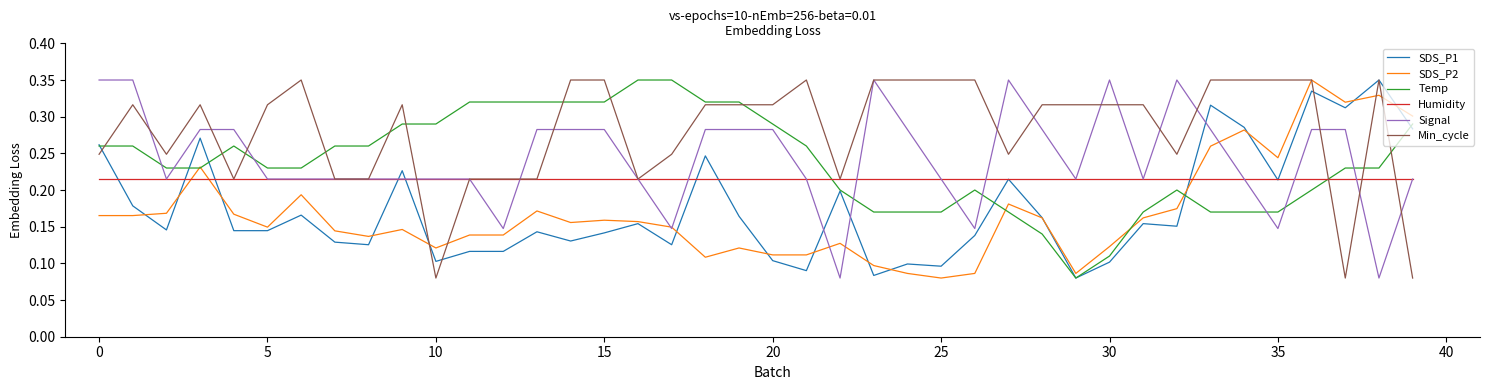

After their last crossing, which series has the higher values: SDS_P2 or Humidity?

SDS_P2